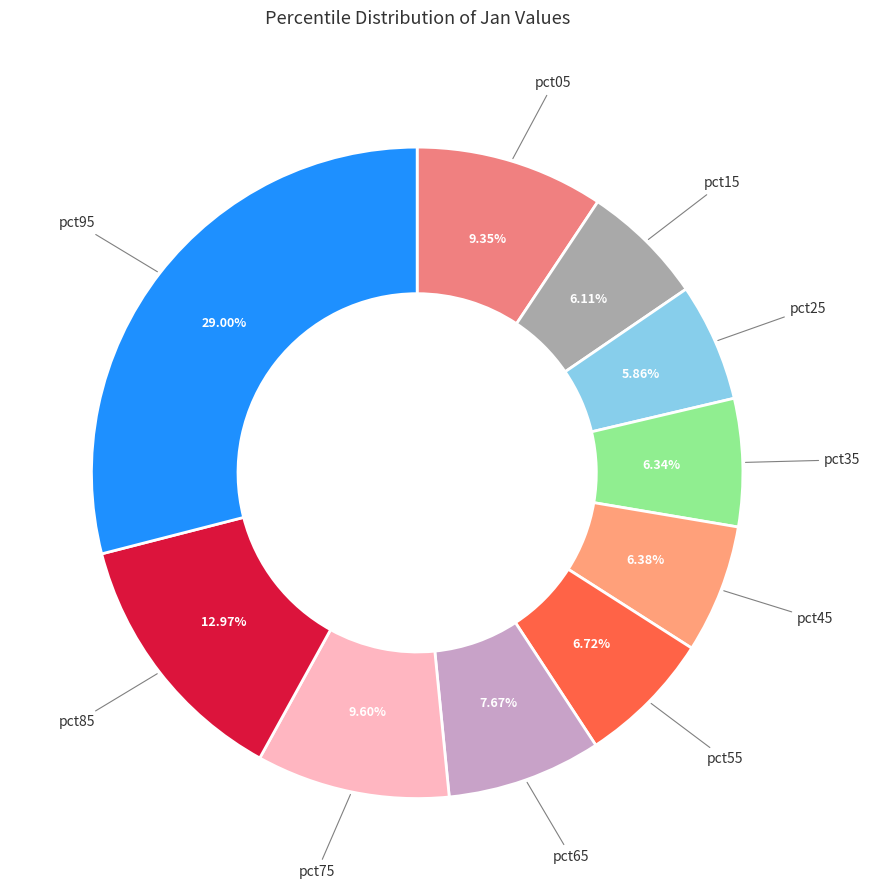

Combined, do pct75 and pct25 account for over 50%?

No